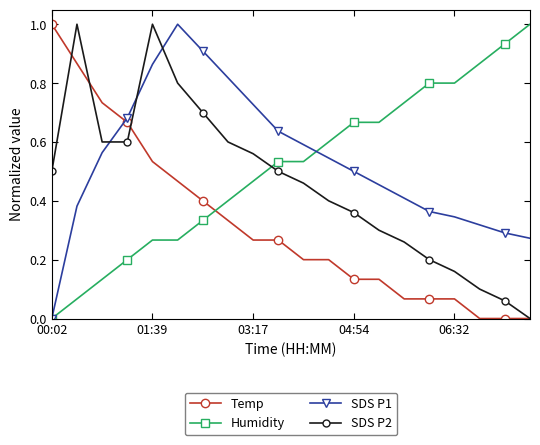

After their last crossing, which series has the higher values: SDS P2 or Humidity?

Humidity